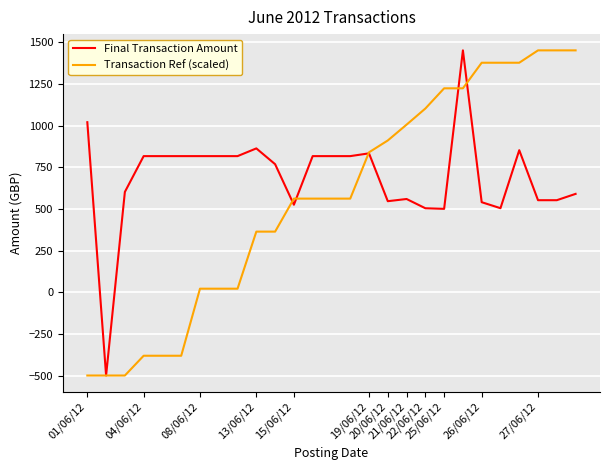

What is the smallest value displayed?

-500.0